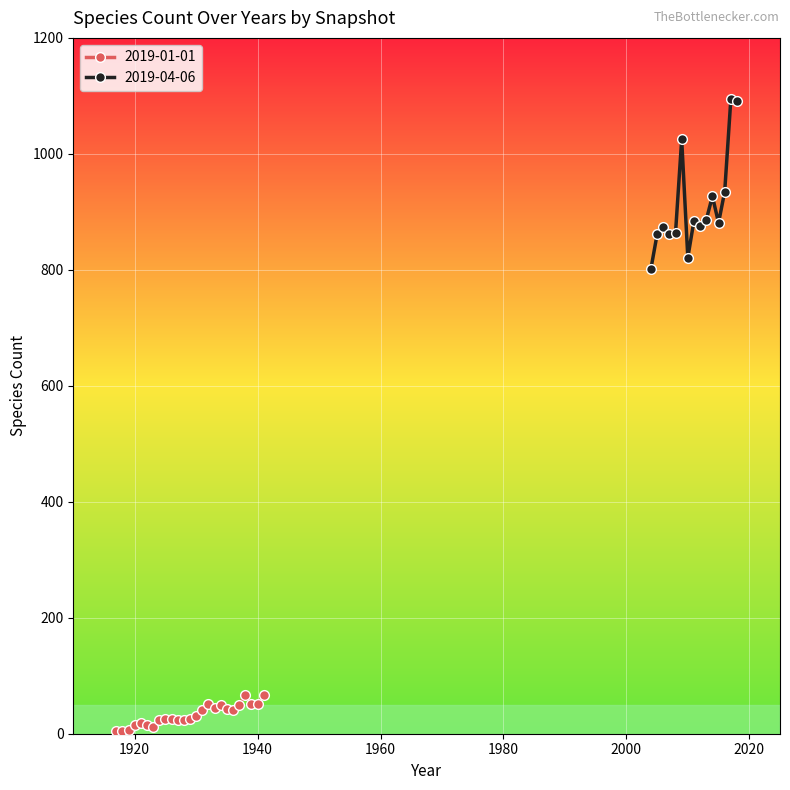

How many lines are shown in the chart?

2